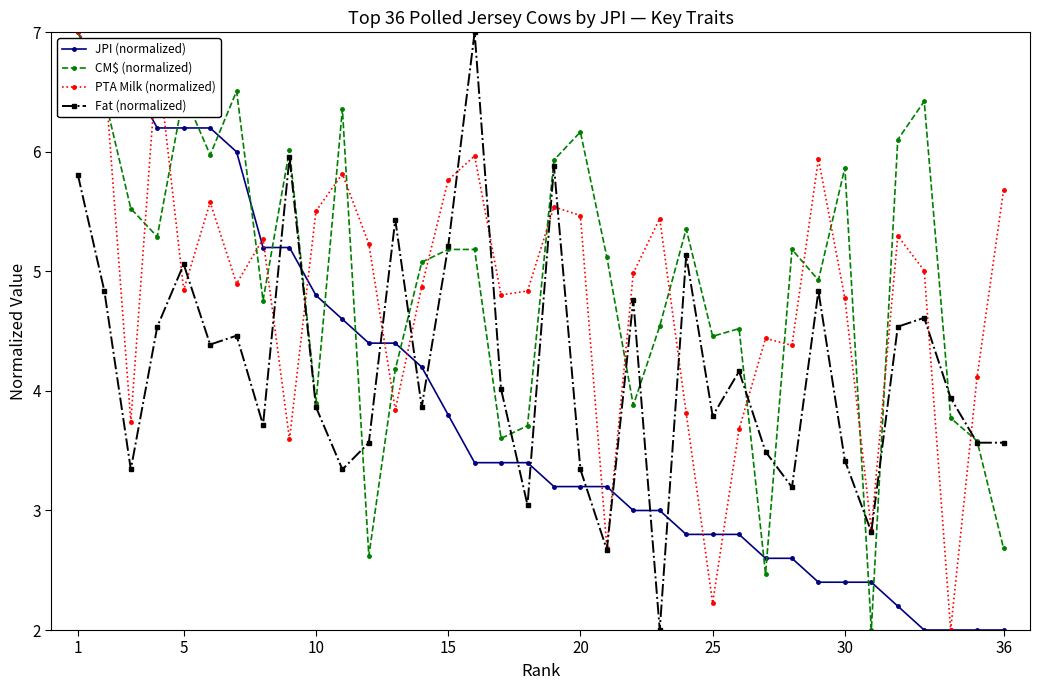

True or false: CM$ (normalized) and Fat (normalized) cross at least once.

True